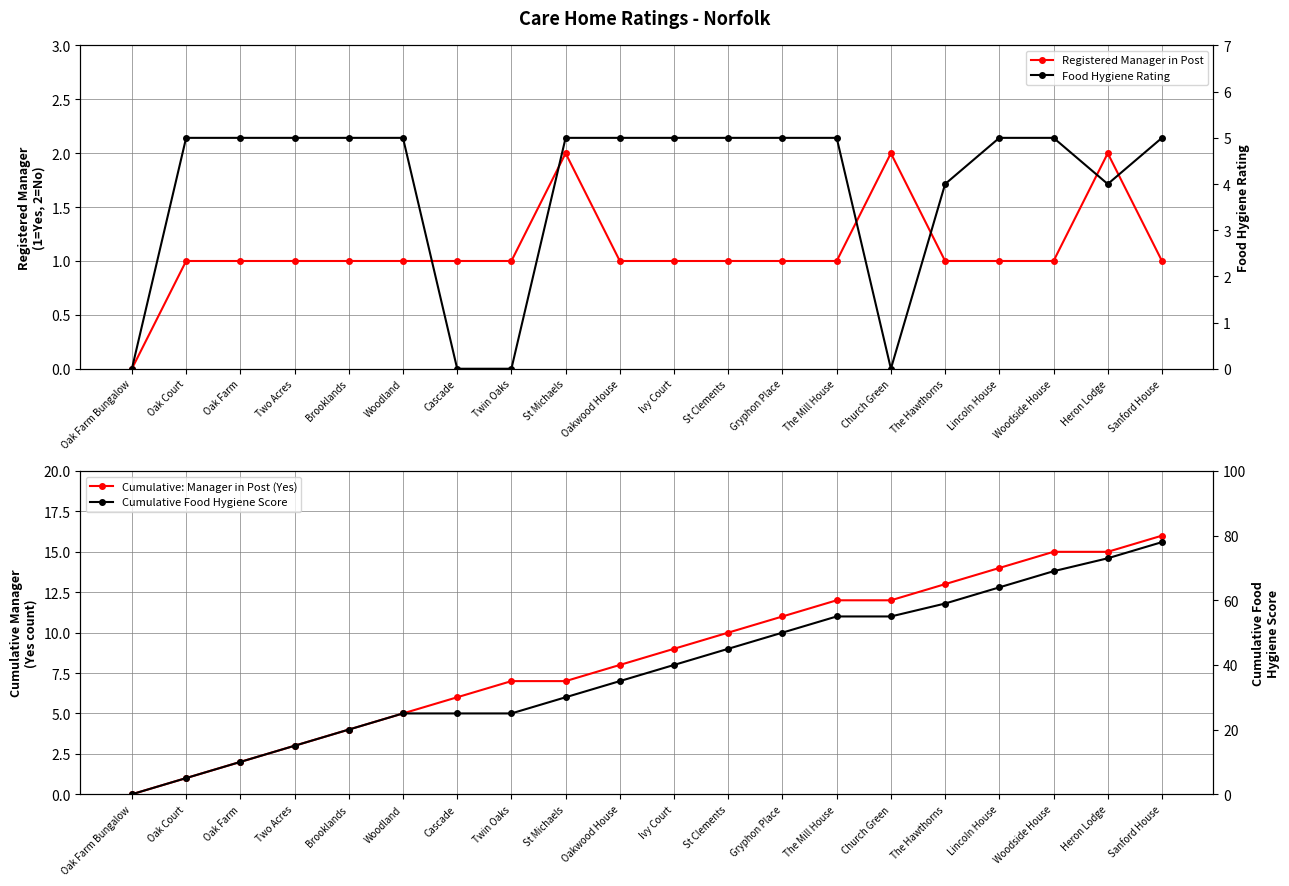

How many lines are shown in the chart?

4